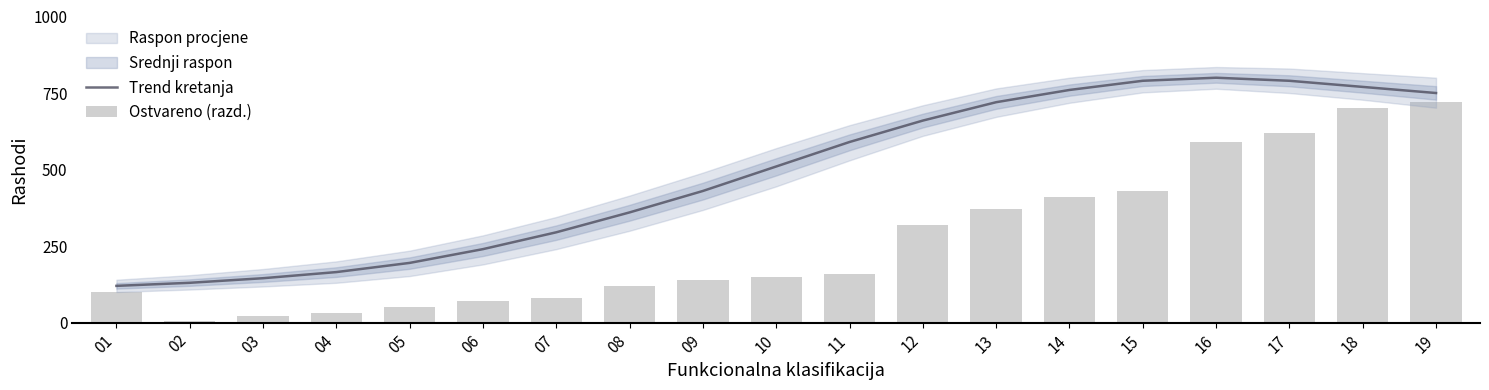

Are the bars horizontal?

No